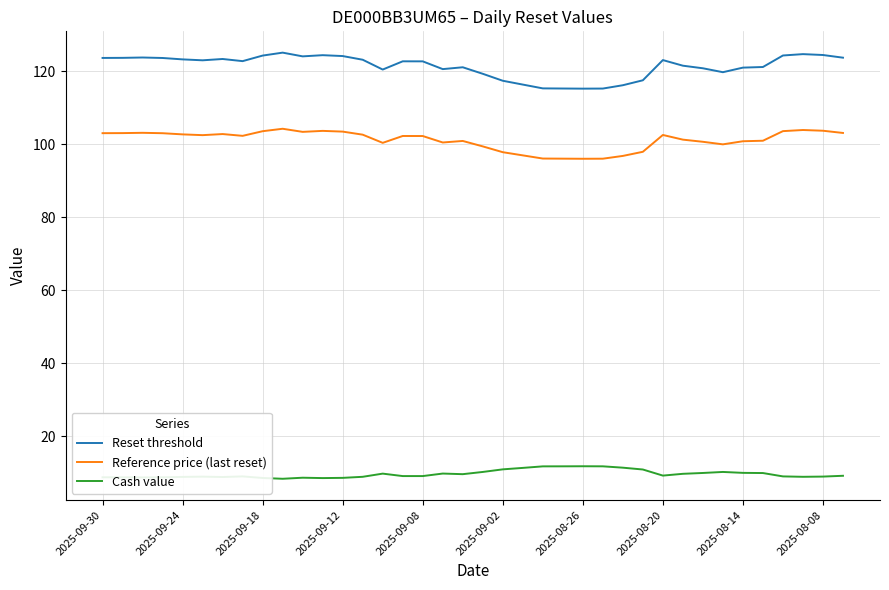

True or false: Reference price (last reset) and Reset threshold intersect in this chart.

False